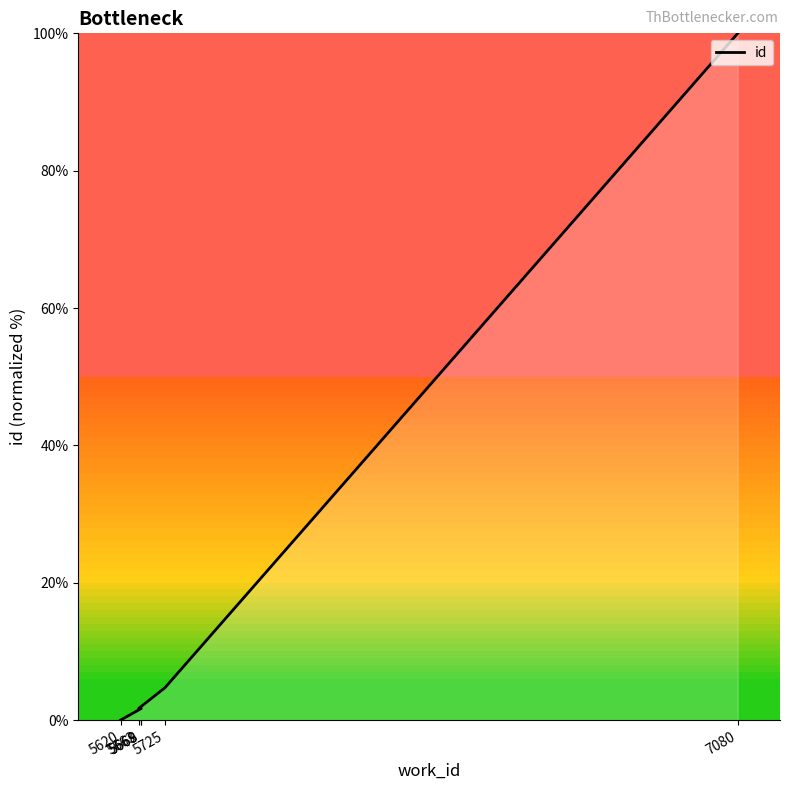

What is the label of the 5th point from the right?

5668